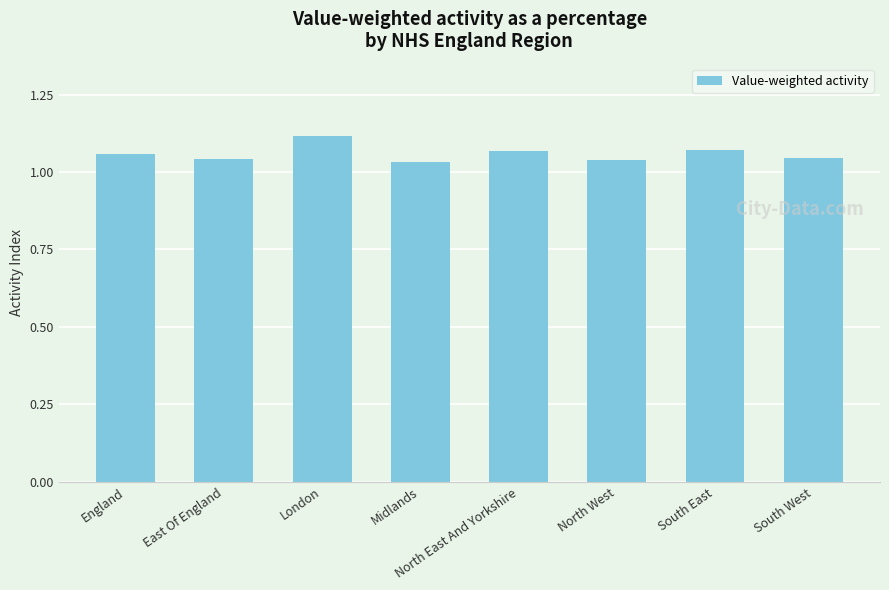

Which has a higher value, South East or London?

London